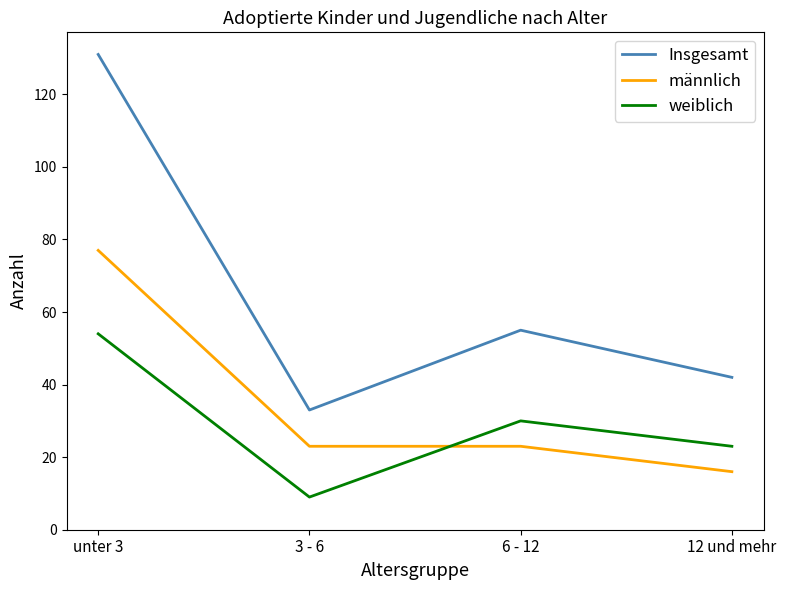

List the series in order of their overall mean, lowest first.

weiblich, männlich, Insgesamt